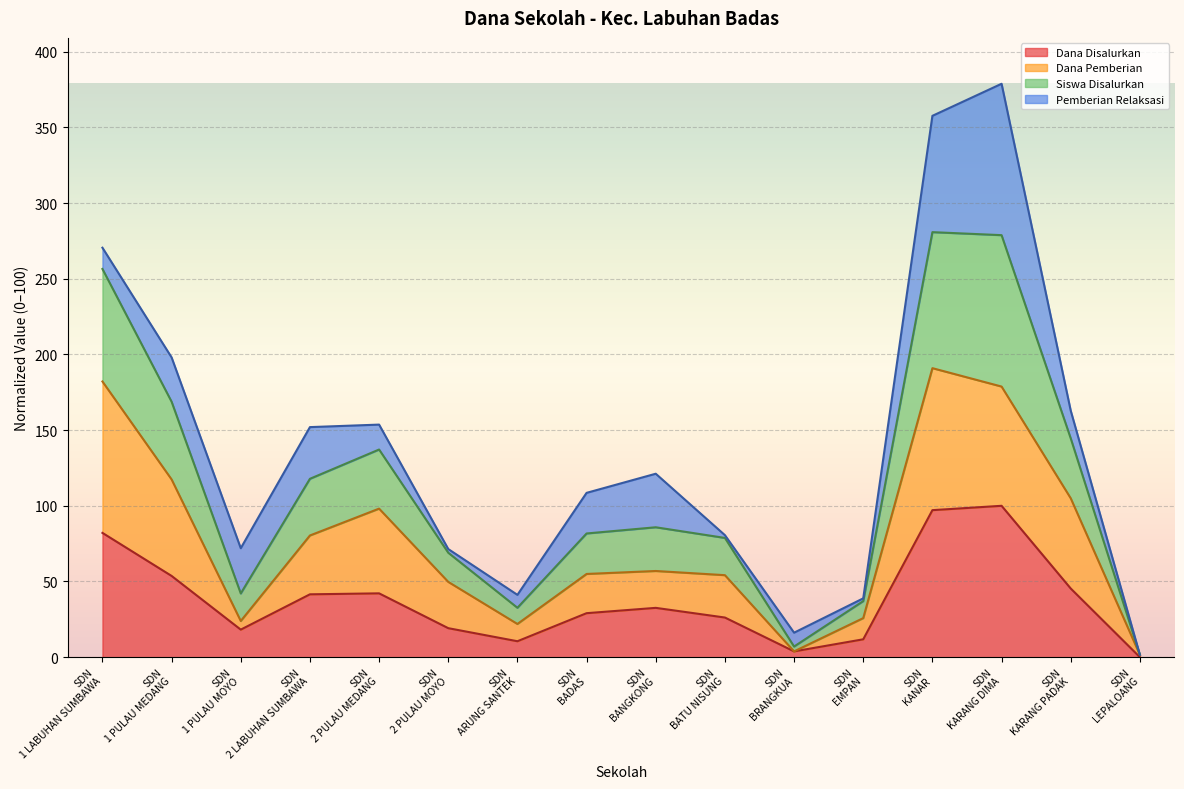

What is the maximum value for Dana Disalurkan?

100.0